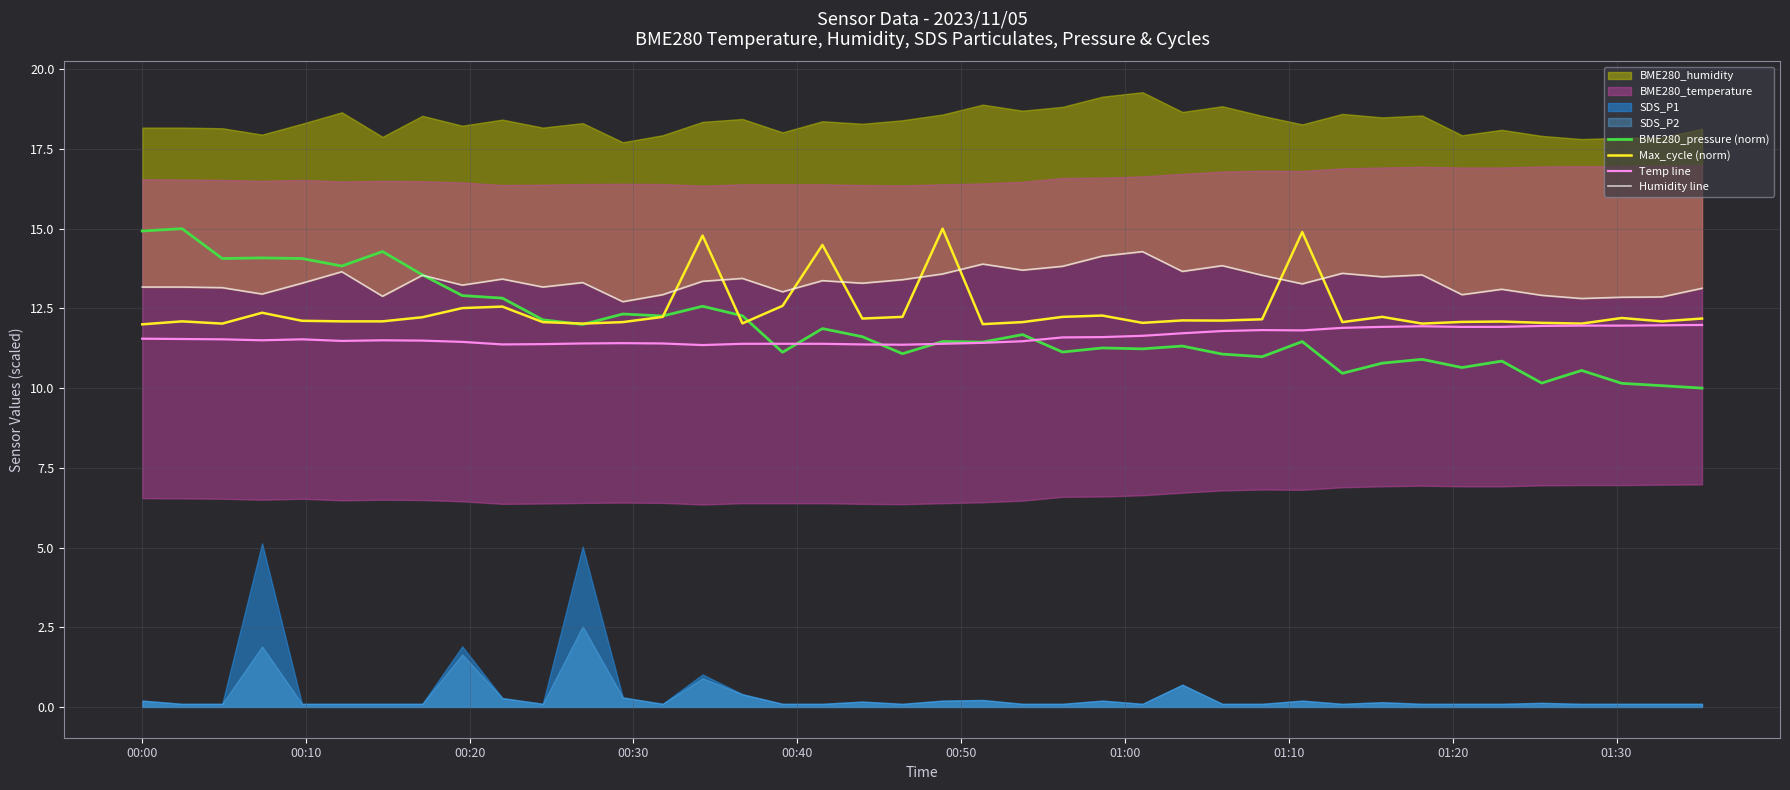

What is the minimum value for Max_cycle (norm)?

12.0